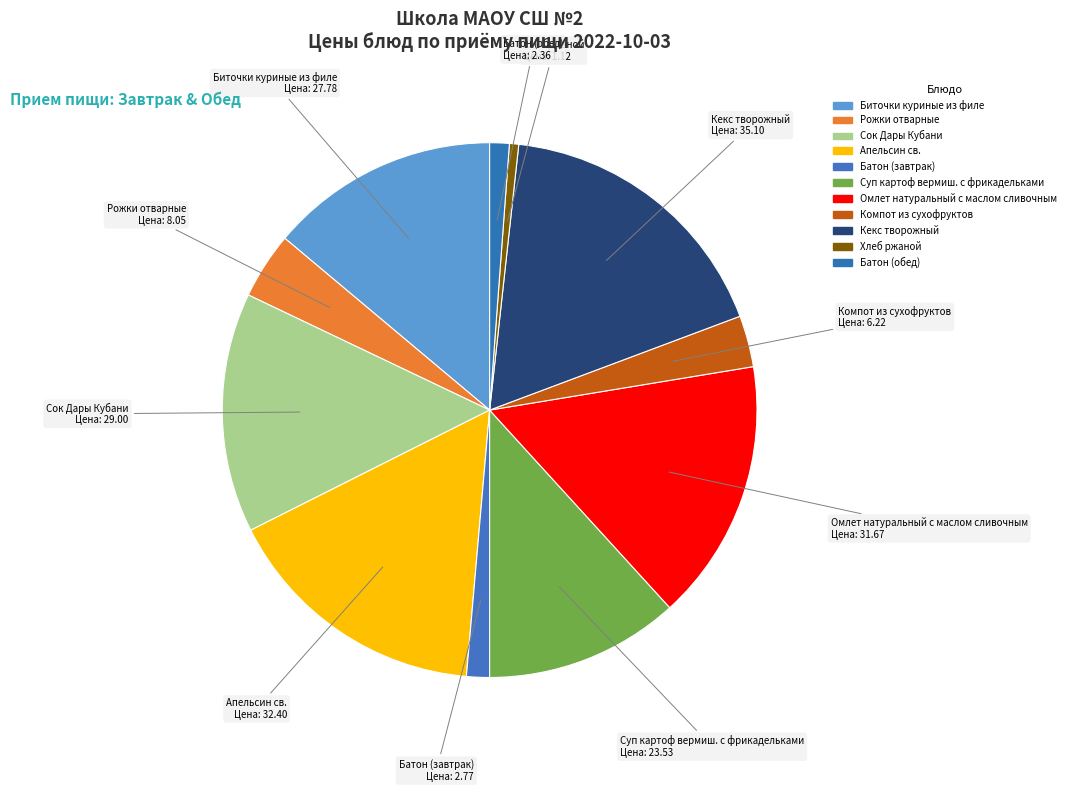

Rank the categories by value from lowest to highest.

Хлеб ржаной, Батон (обед), Батон (завтрак), Компот из сухофруктов, Рожки отварные, Суп картоф вермиш. с фрикадельками, Биточки куриные из филе, Сок Дары Кубани, Омлет натуральный с маслом сливочным, Апельсин св., Кекс творожный